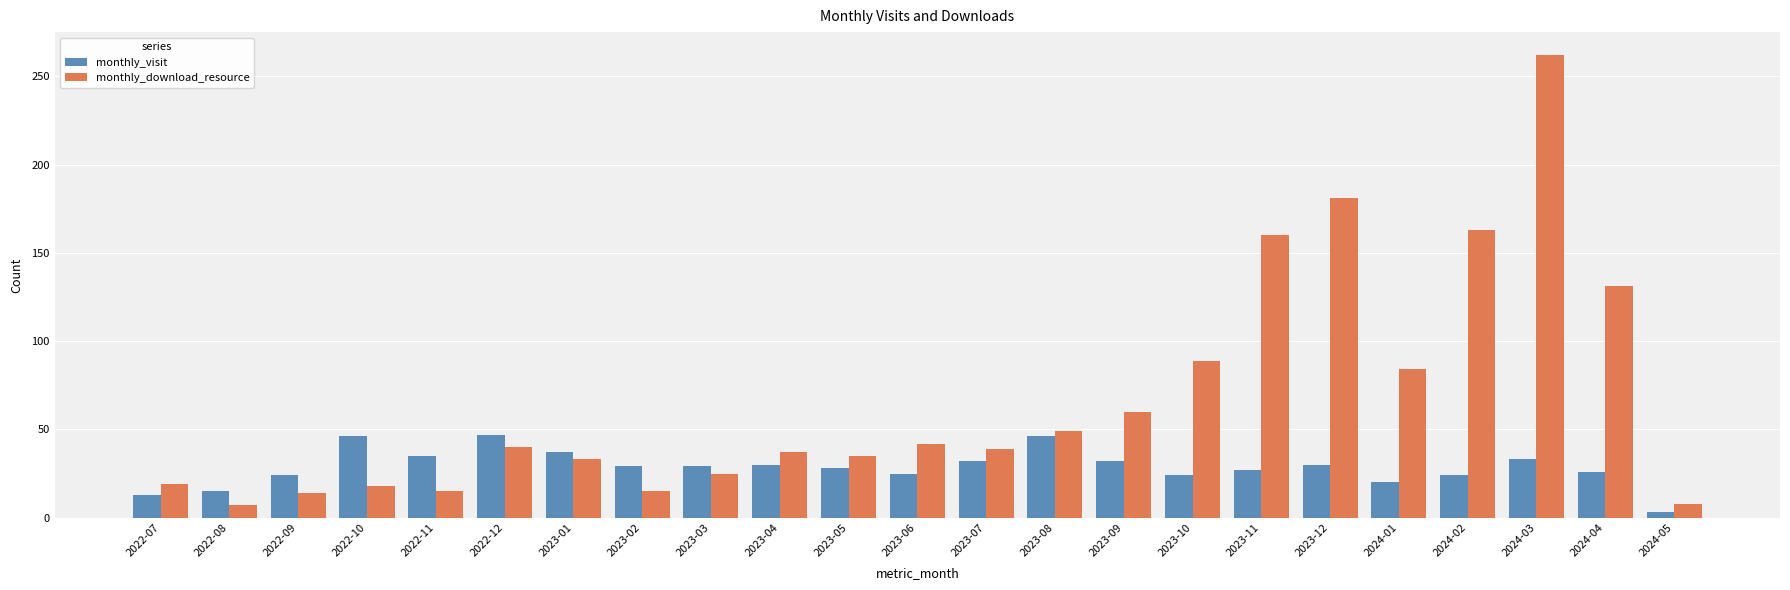

Does the chart contain stacked bars?

No